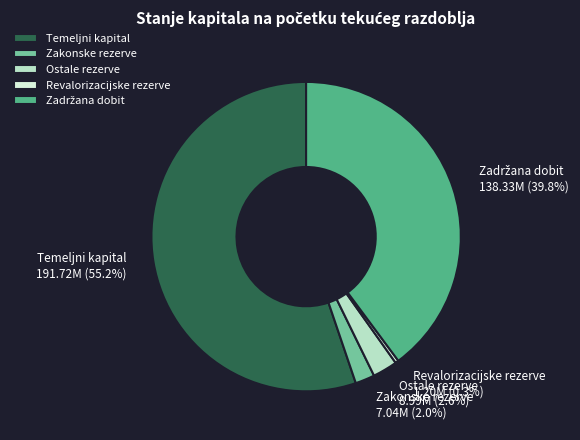

To the nearest percent, what is the average slice percentage?

20%